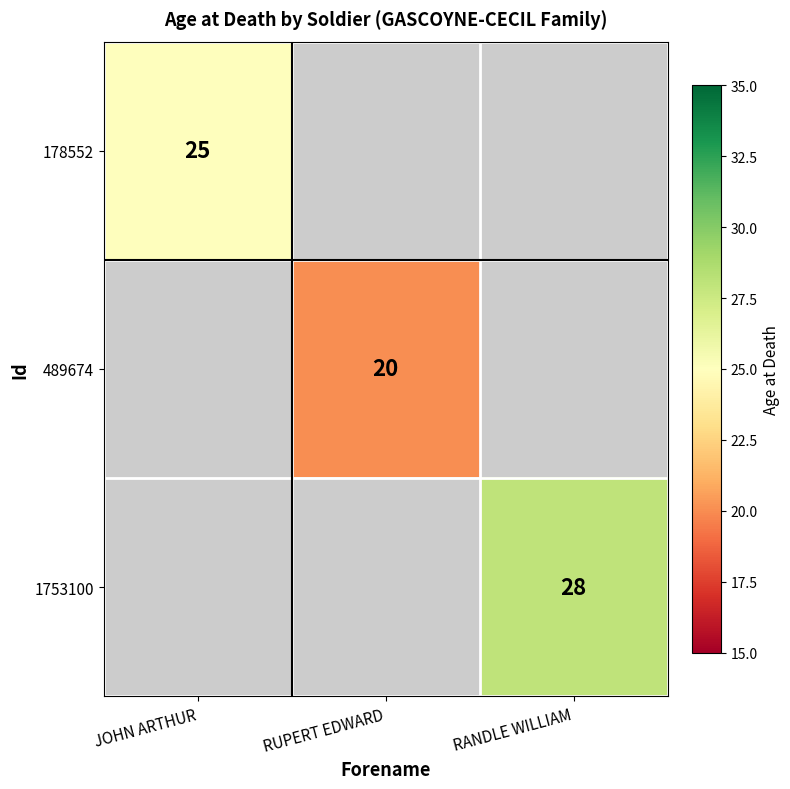

The 489674 series shows 9 at RUPERT EDWARD. True or false?

False